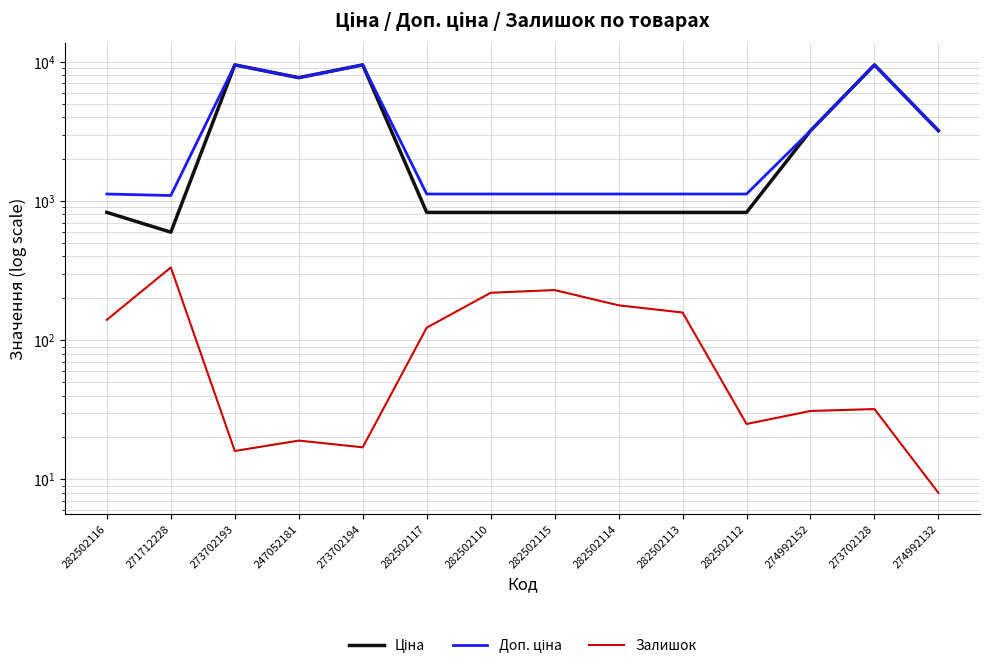

What is the difference between the Залишок values at 282502114 and 274992152?

147.0